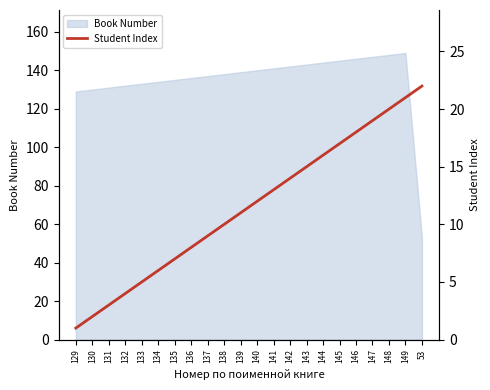

What position from the right is 138?

13